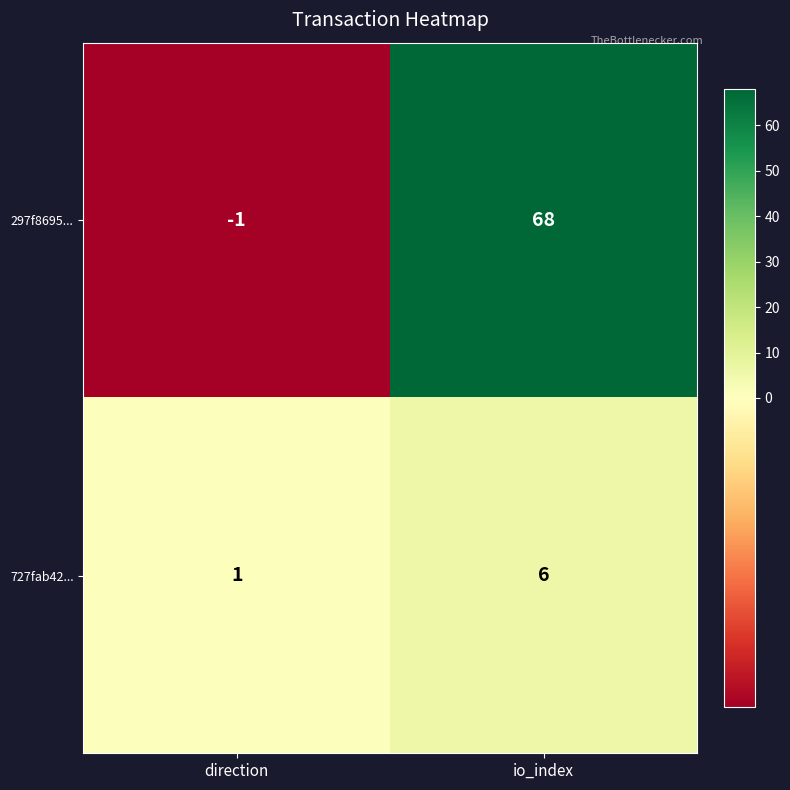

What is the total value across all series at io_index?

74